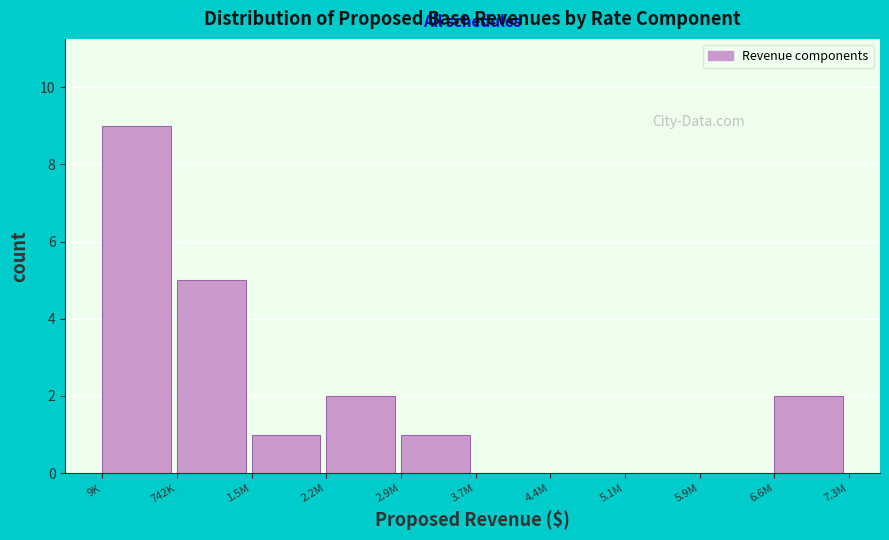

Reading left to right, extract all data points from this chart.

9K=9	742K=5	1.5M=1	2.2M=2	2.9M=1	3.7M=0	4.4M=0	5.1M=0	5.9M=0	6.6M=2